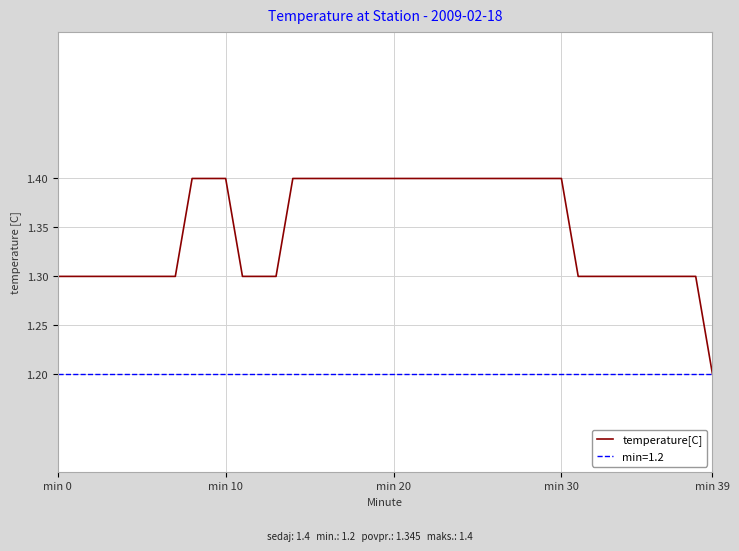

The value at 22 is 0.6. True or false?

False